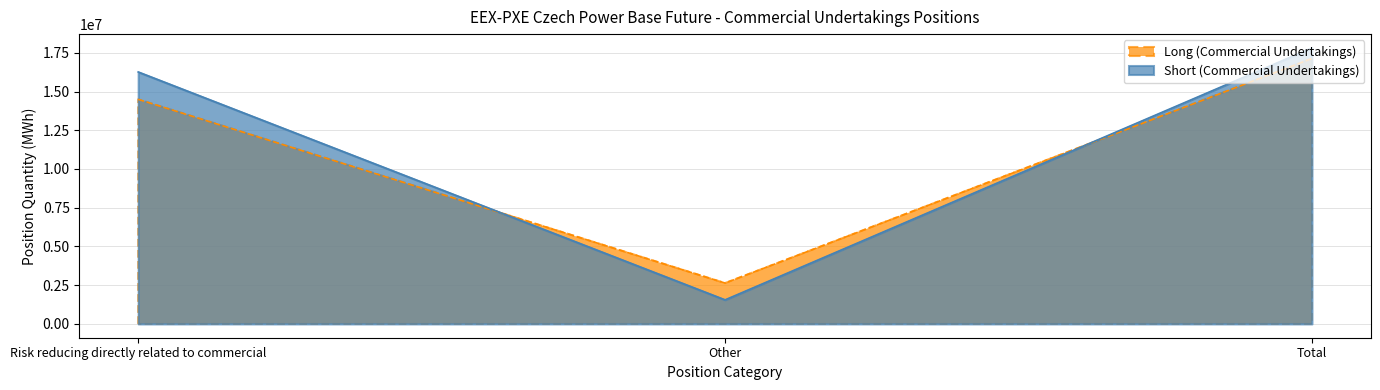

How many distinct data groups are displayed?

2